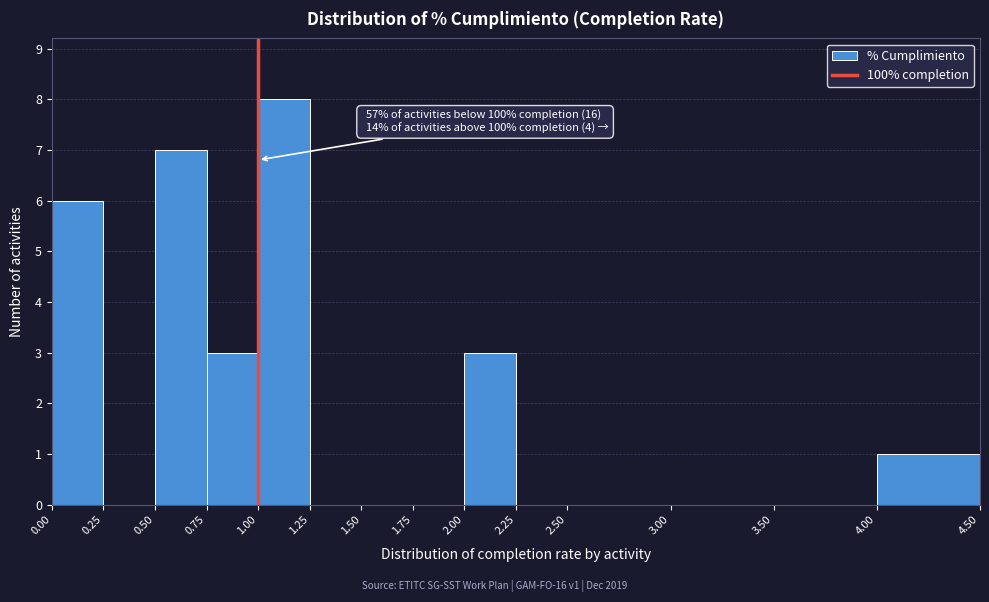

Which range on the x-axis has the tallest bar?

1.00 to 1.25